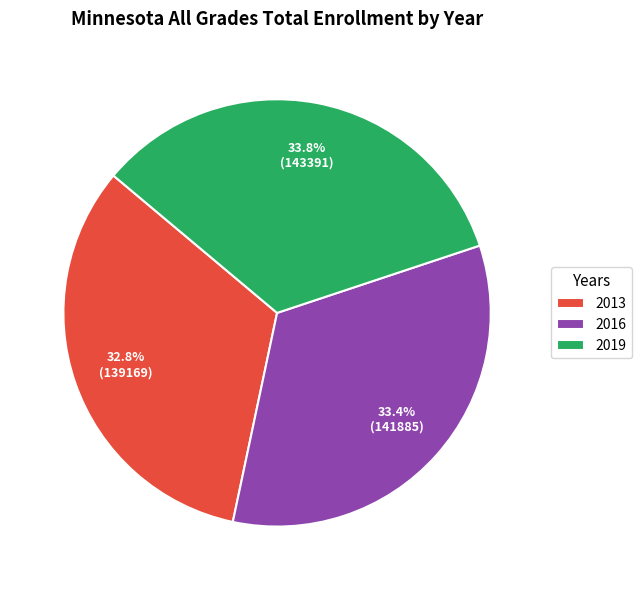

How many slices are in this pie chart?

3